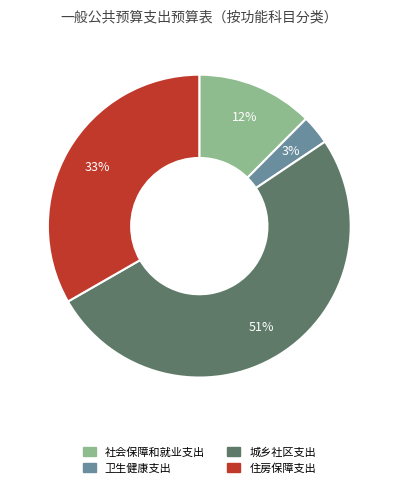

Rank the categories by value from highest to lowest.

城乡社区支出, 住房保障支出, 社会保障和就业支出, 卫生健康支出